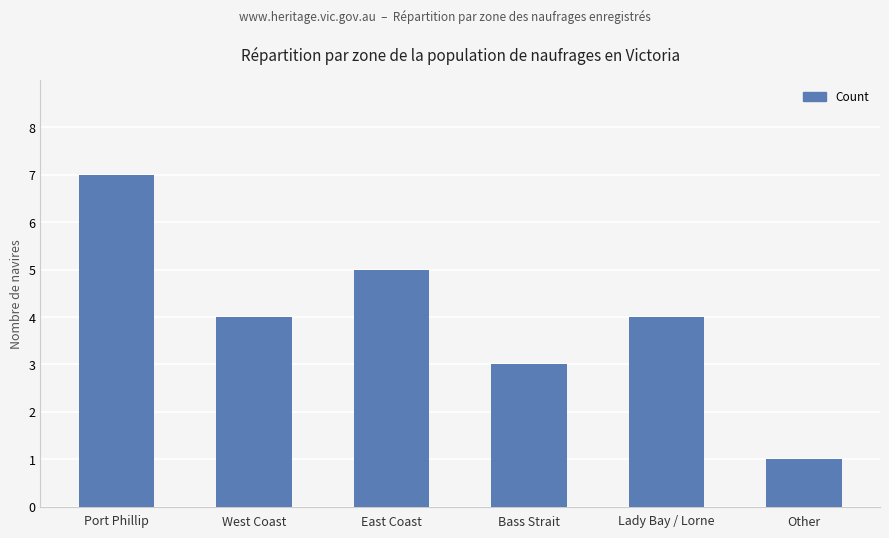

Between East Coast and Bass Strait, which is larger?

East Coast